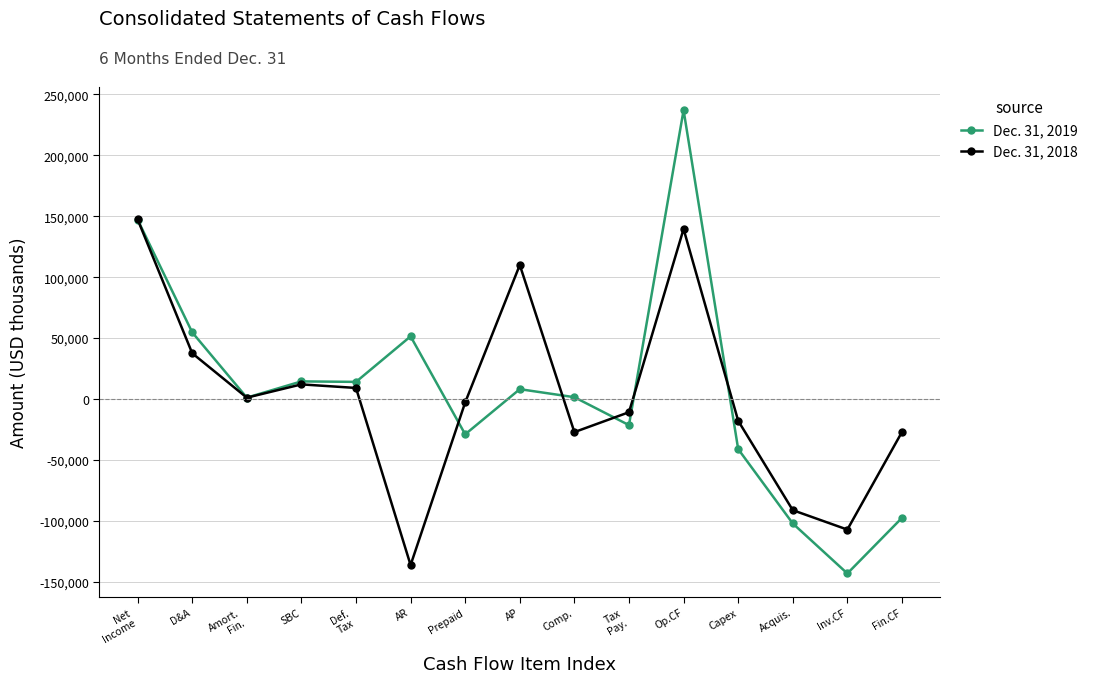

What is the label of the 11th point from the left?

Op.CF